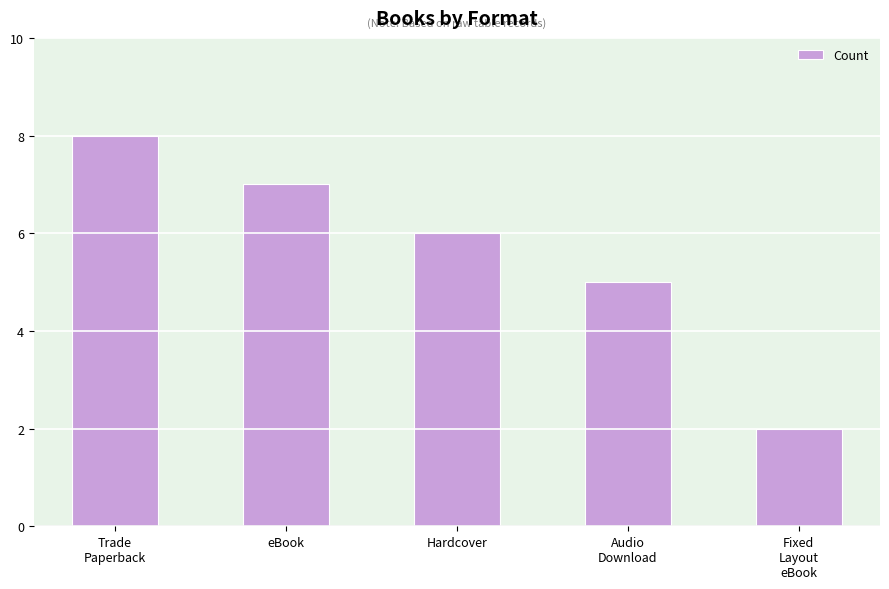

Which label corresponds to the smallest value in the chart?

Fixed
Layout
eBook